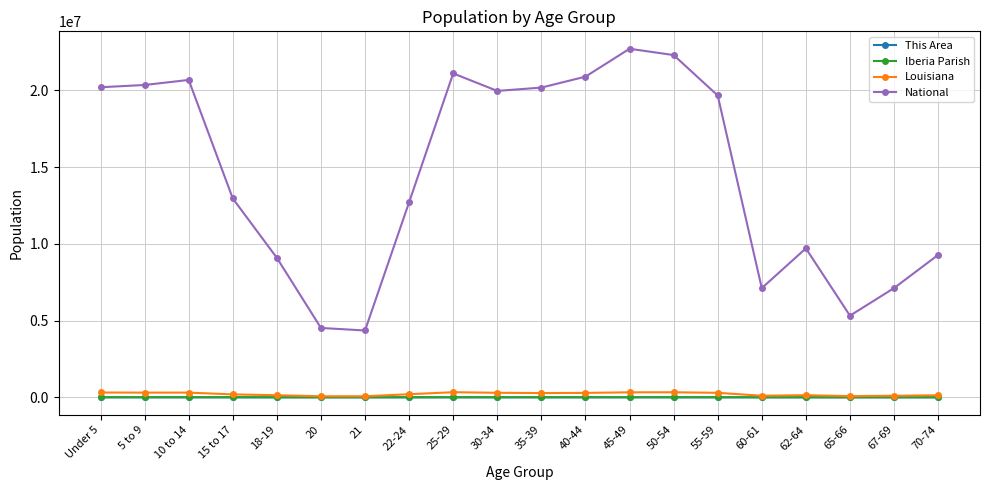

In This Area, how many points are higher than both neighbors (excluding endpoints)?

4